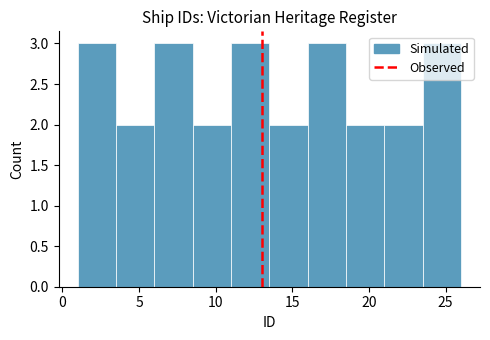

Reading left to right, transcribe this chart: for each bar, give the range it covers on the x-axis and its height. The values are not printed on the chart, so give them approximately, as read against the axis.

1.0 to 3.5: 3
3.5 to 6.0: 2
6.0 to 8.5: 3
8.5 to 11.0: 2
11.0 to 13.5: 3
13.5 to 16.0: 2
16.0 to 18.5: 3
18.5 to 21.0: 2
21.0 to 23.5: 2
23.5 to 26.0: 3